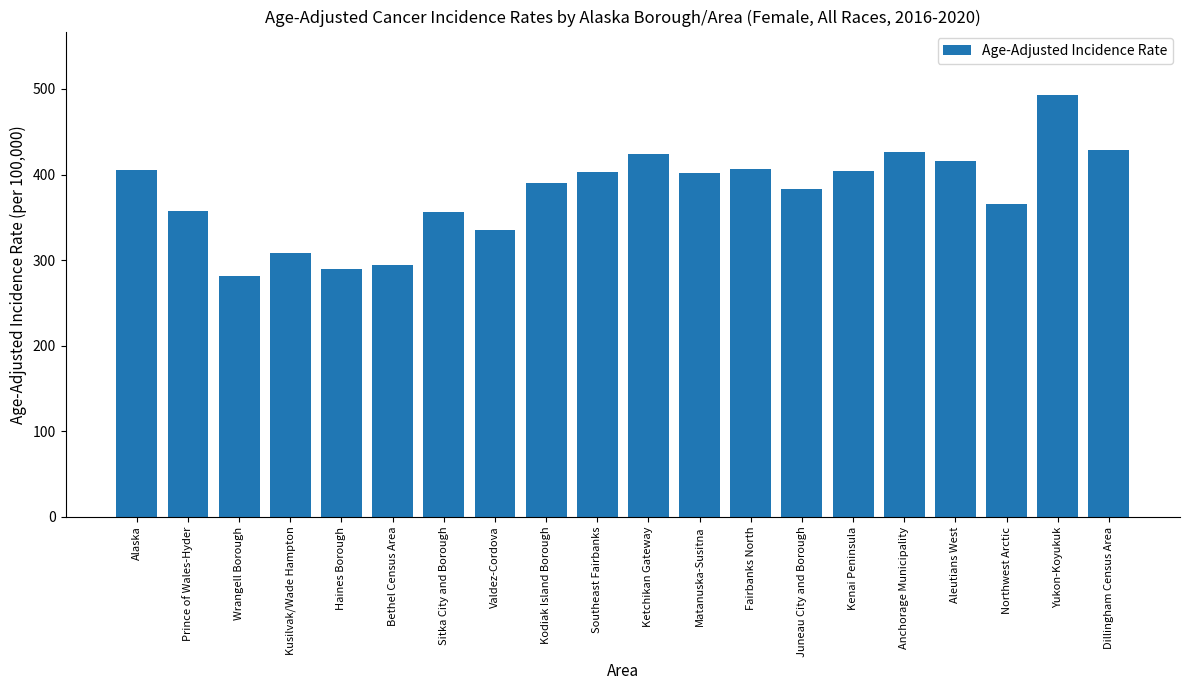

What is the label of the 13th bar from the right?

Valdez-Cordova